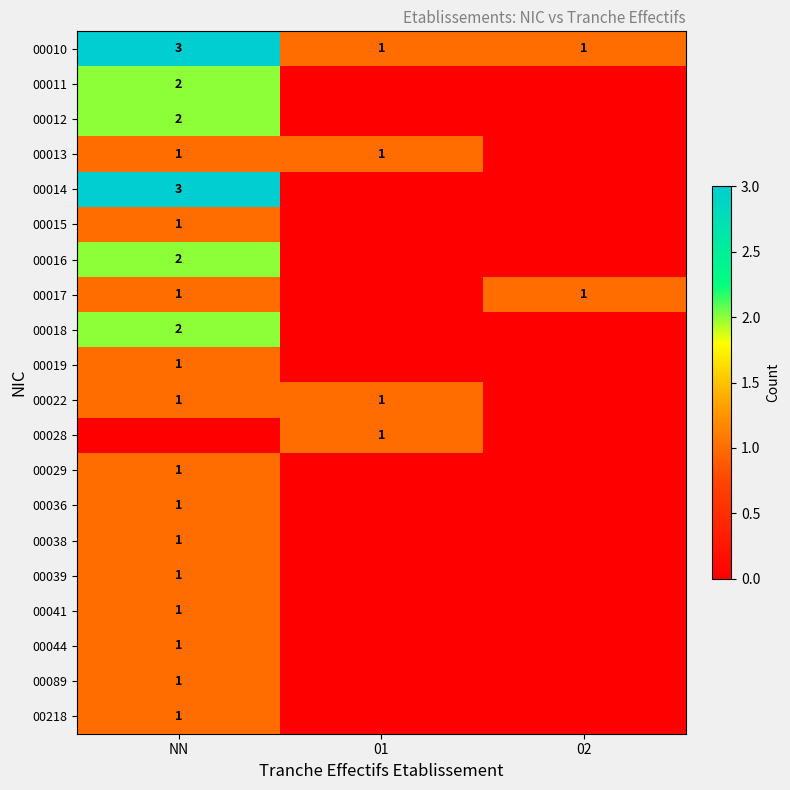

What is the difference between the 00010 values at 02 and NN?

2